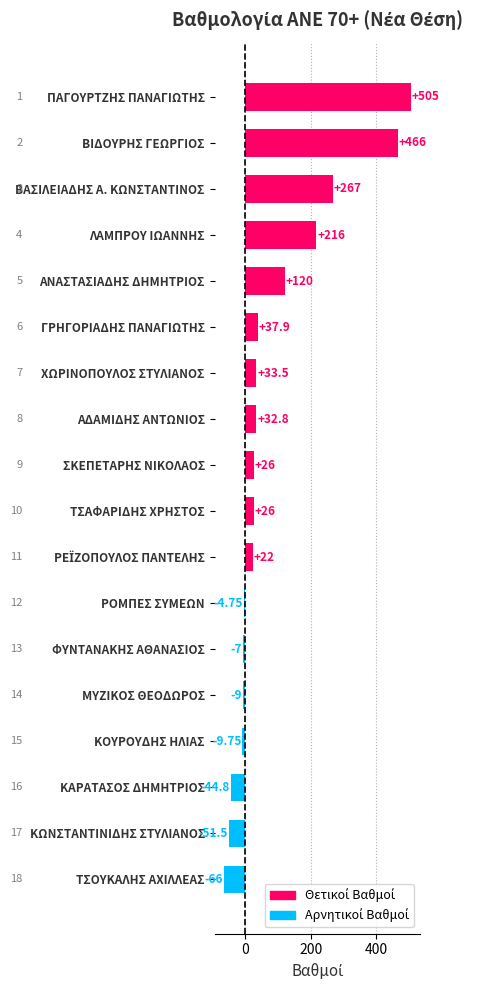

At which category does the chart reach its minimum across all series?

ΤΣΟΥΚΑΛΗΣ ΑΧΙΛΛΕΑΣ